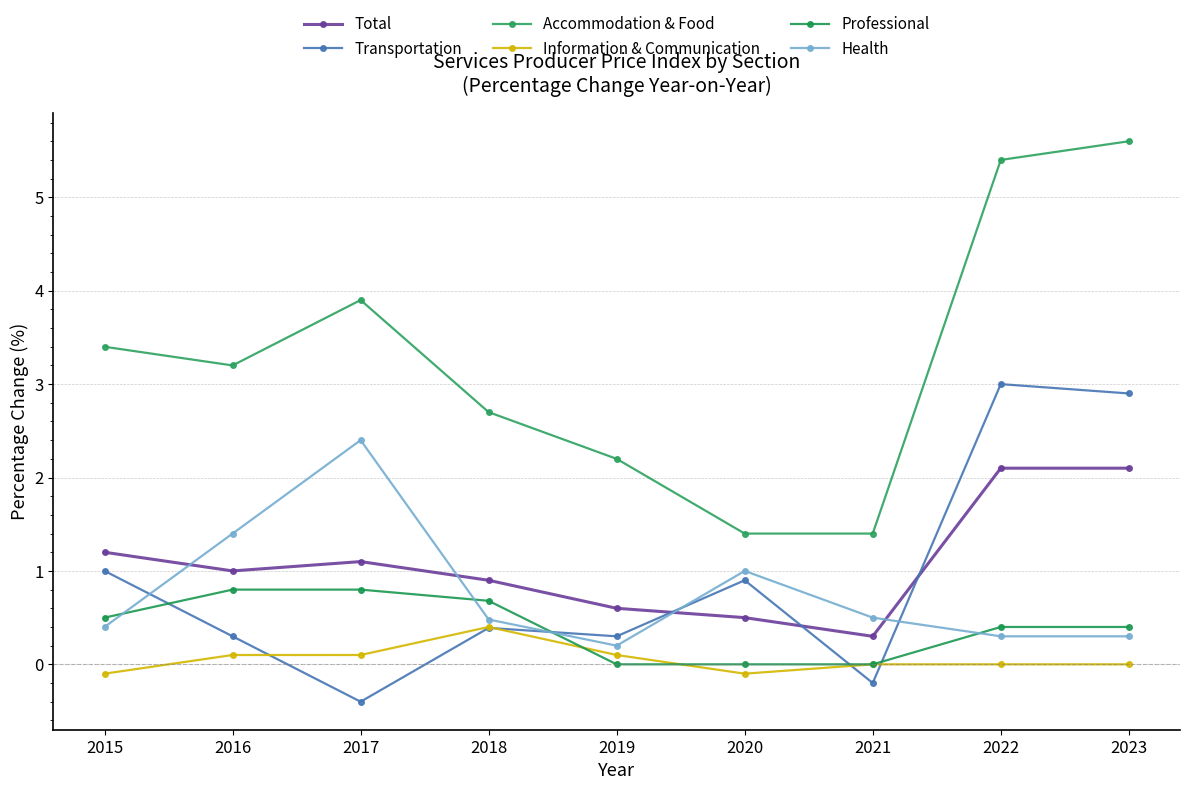

True or false: Transportation has more than 0 interior local peaks.

True